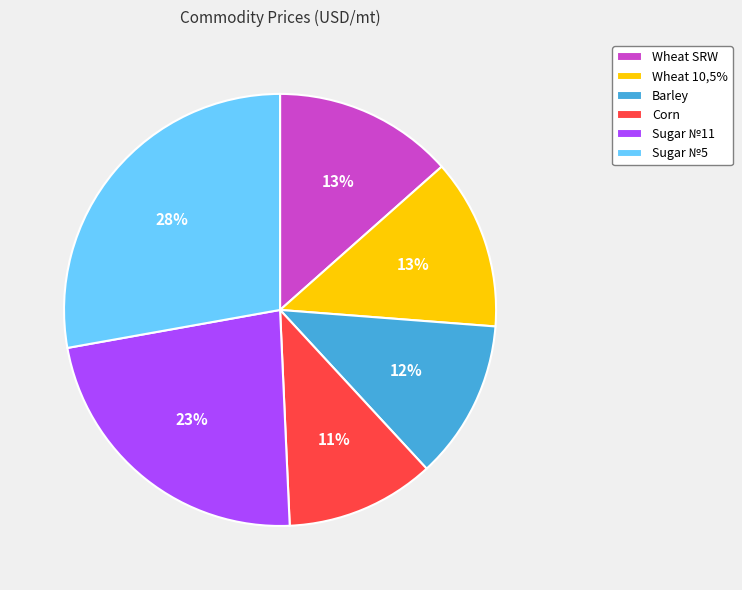

To the nearest percent, what portion does Wheat SRW represent?

13%